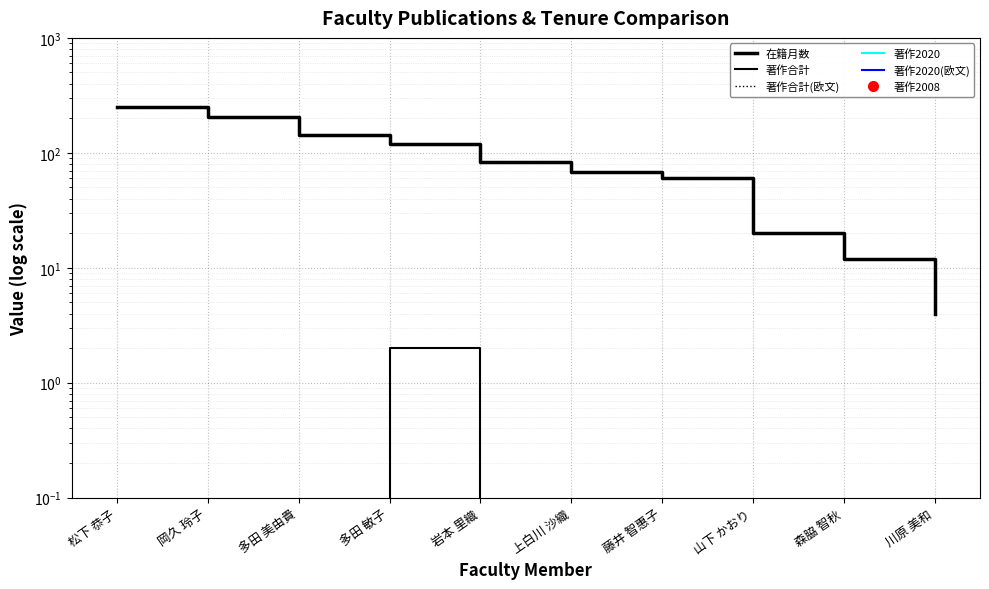

Reading left to right, what are all the values shown in this chart?

在籍月数: 松下 恭子=252.0	岡久 玲子=204.0	多田 美由貴=144.0	多田 敏子=120.0	岩本 里織=84.0	上白川 沙織=68.0	藤井 智惠子=60.0	山下 かおり=20.0	森脇 智秋=12.0	川原 美和=4.0
著作合計: 松下 恭子=0.1	岡久 玲子=0.1	多田 美由貴=0.1	多田 敏子=2.0	岩本 里織=0.1	上白川 沙織=0.1	藤井 智惠子=0.1	山下 かおり=0.1	森脇 智秋=0.1	川原 美和=0.1
著作合計(欧文): 松下 恭子=0.1	岡久 玲子=0.1	多田 美由貴=0.1	多田 敏子=0.1	岩本 里織=0.1	上白川 沙織=0.1	藤井 智惠子=0.1	山下 かおり=0.1	森脇 智秋=0.1	川原 美和=0.1
著作2020: 松下 恭子=0.1	岡久 玲子=0.1	多田 美由貴=0.1	多田 敏子=0.1	岩本 里織=0.1	上白川 沙織=0.1	藤井 智惠子=0.1	山下 かおり=0.1	森脇 智秋=0.1	川原 美和=0.1
著作2020(欧文): 松下 恭子=0.1	岡久 玲子=0.1	多田 美由貴=0.1	多田 敏子=0.1	岩本 里織=0.1	上白川 沙織=0.1	藤井 智惠子=0.1	山下 かおり=0.1	森脇 智秋=0.1	川原 美和=0.1
著作2008: 松下 恭子=0.1	岡久 玲子=0.1	多田 美由貴=0.1	多田 敏子=0.1	岩本 里織=0.1	上白川 沙織=0.1	藤井 智惠子=0.1	山下 かおり=0.1	森脇 智秋=0.1	川原 美和=0.1